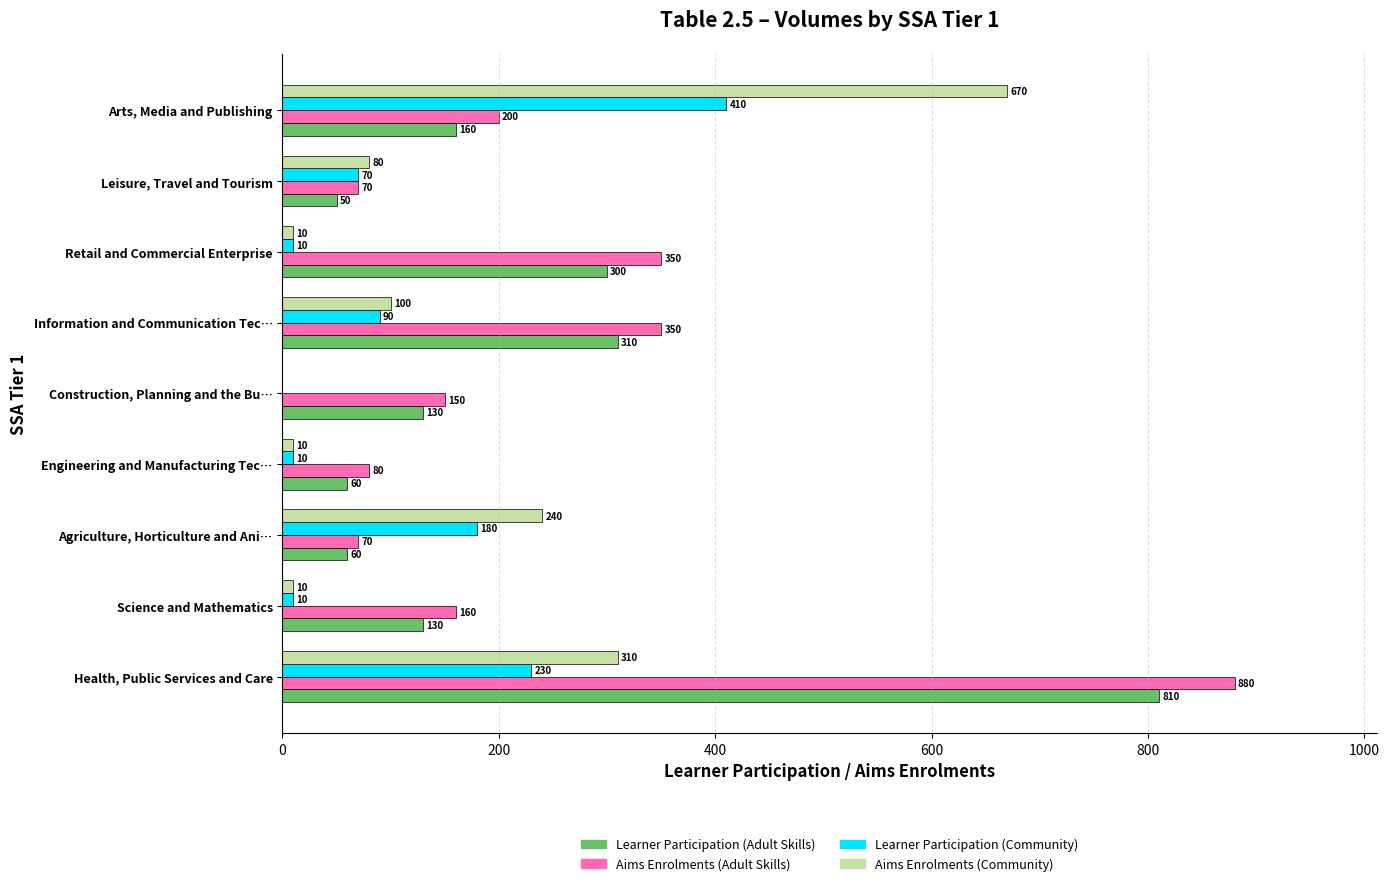

What are all the series names shown in the legend?

Learner Participation (Adult Skills), Aims Enrolments (Adult Skills), Learner Participation (Community), Aims Enrolments (Community)